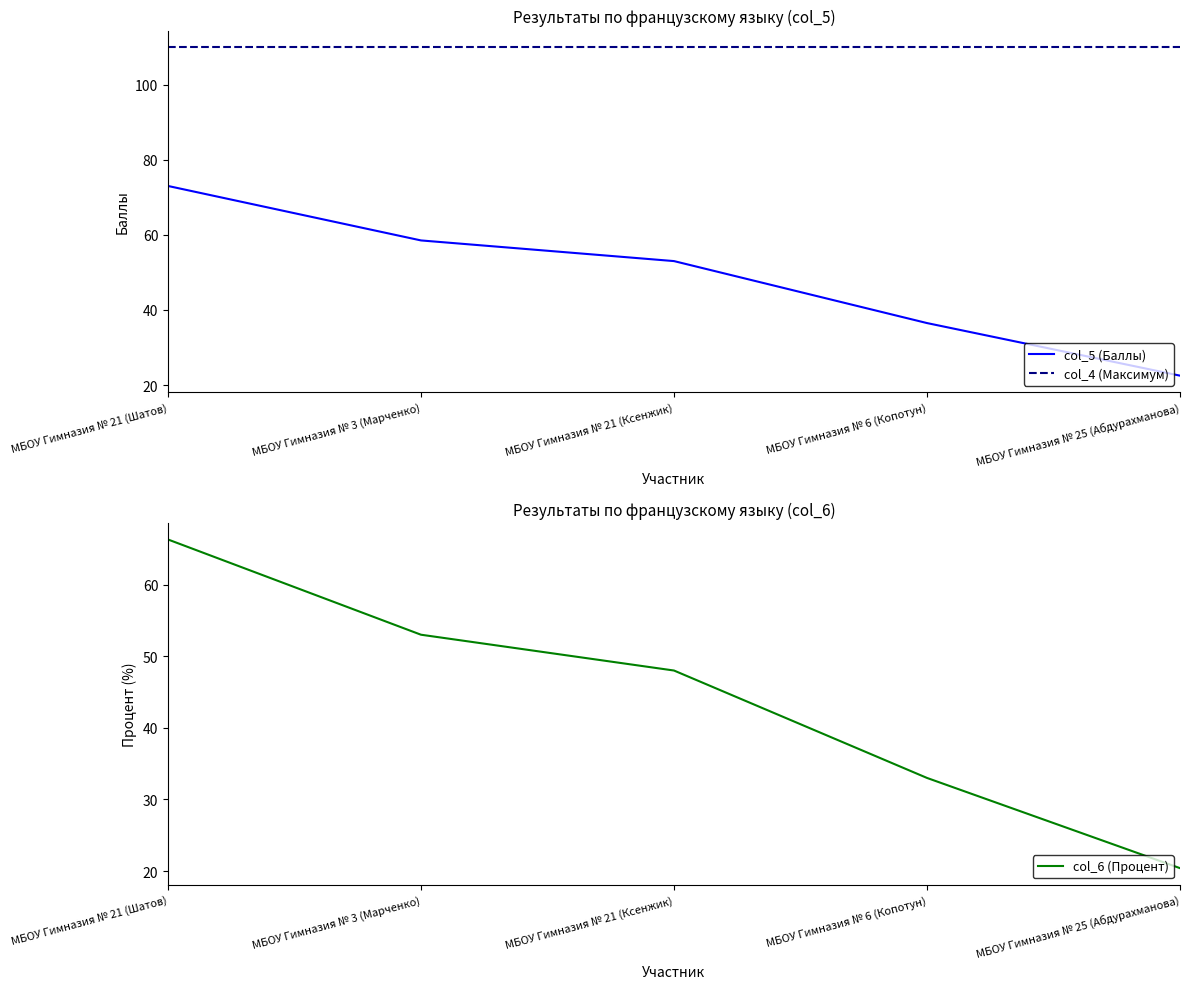

Does the chart display data point markers on the line(s)?

No